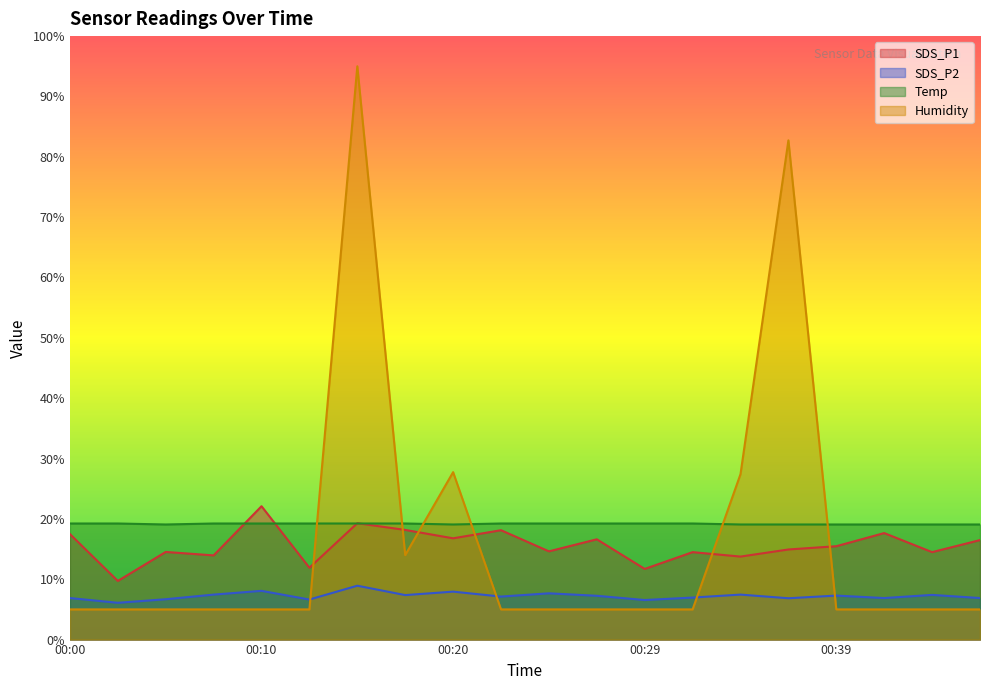

What is the value of the Temp point at the 6th from the left?

19.2